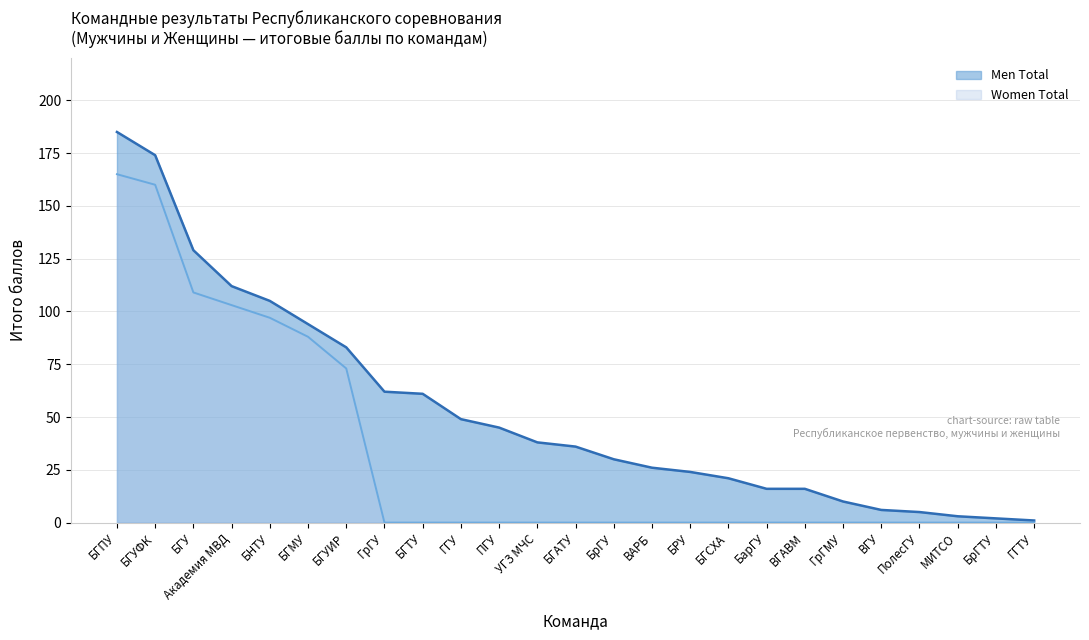

What is the label of the 2nd point from the left?

БГУФК